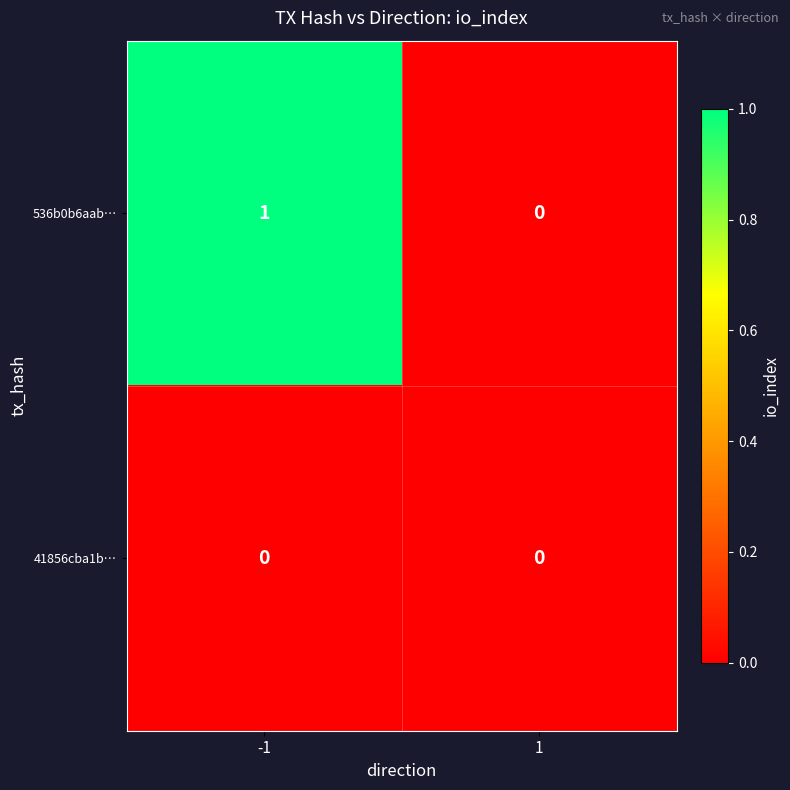

Reading left to right, extract all data points from this chart.

536b0b6aab…: 1	0
41856cba1b…: 0	0